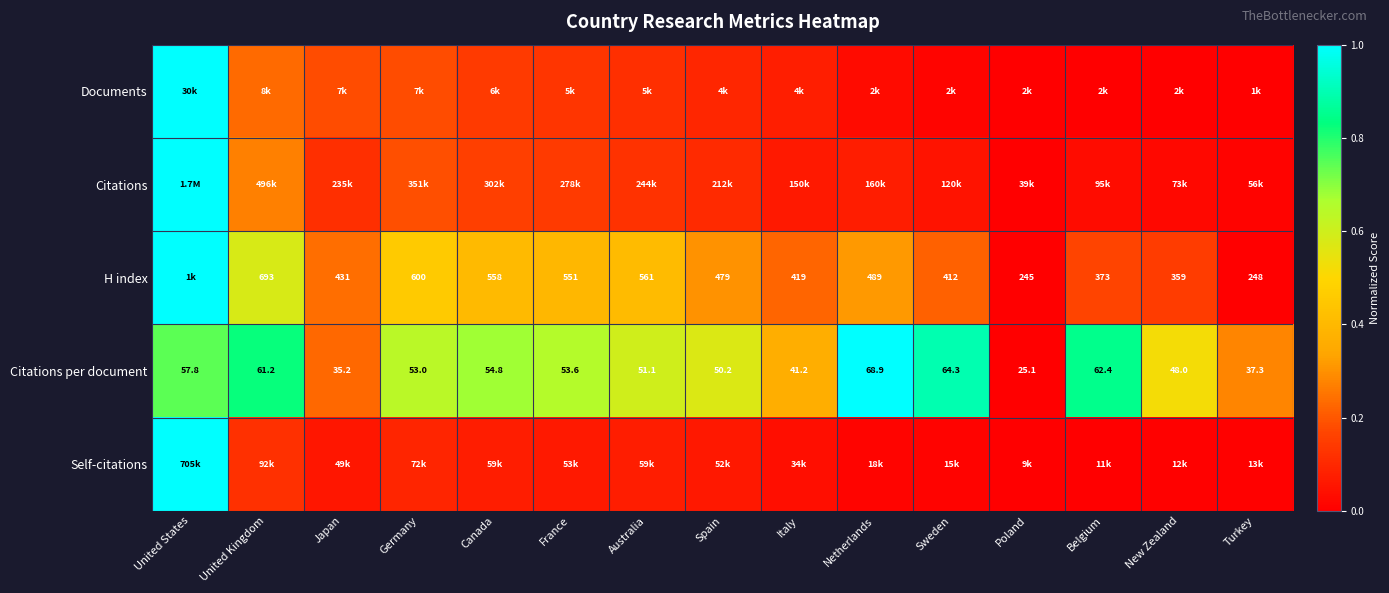

List the labels in order of Citations per document value, smallest first.

Poland, Japan, Turkey, Italy, New Zealand, Spain, Australia, Germany, France, Canada, United States, United Kingdom, Belgium, Sweden, Netherlands